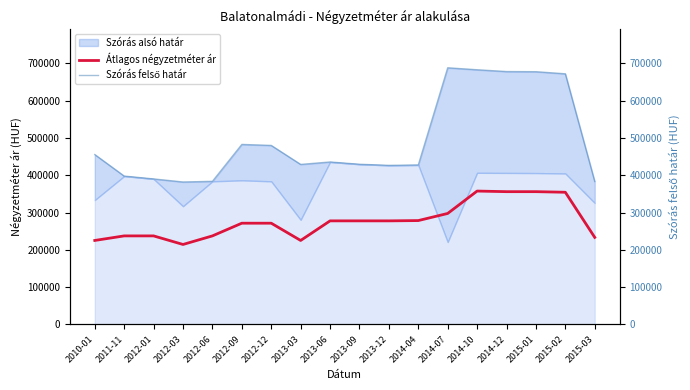

What is the label of the 6th point from the left?

2012-09